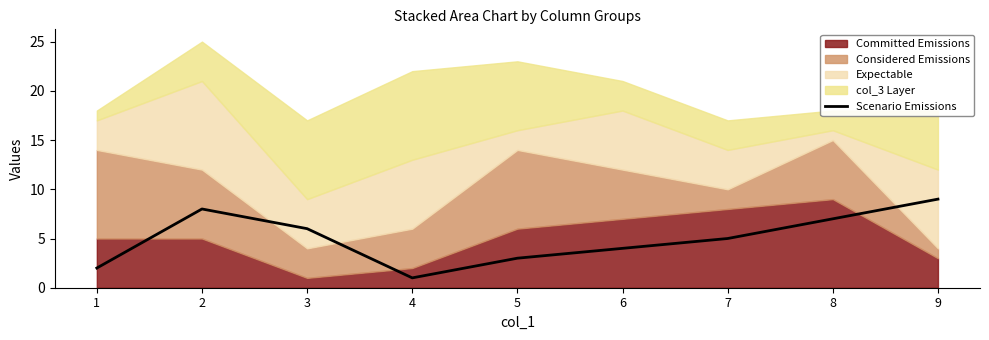

Does the chart display data point markers on the line(s)?

No